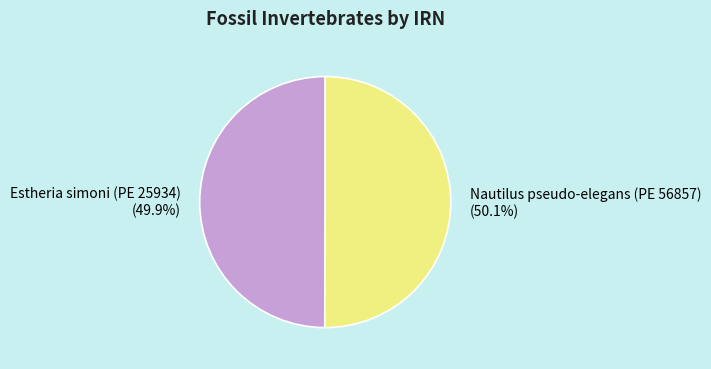

Is there a majority slice in this chart?

Yes